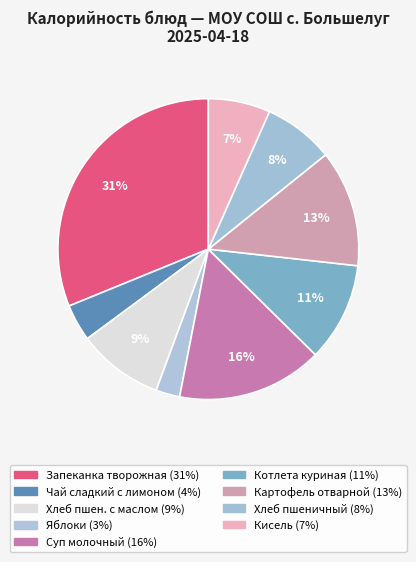

How many segments does this pie chart have?

9